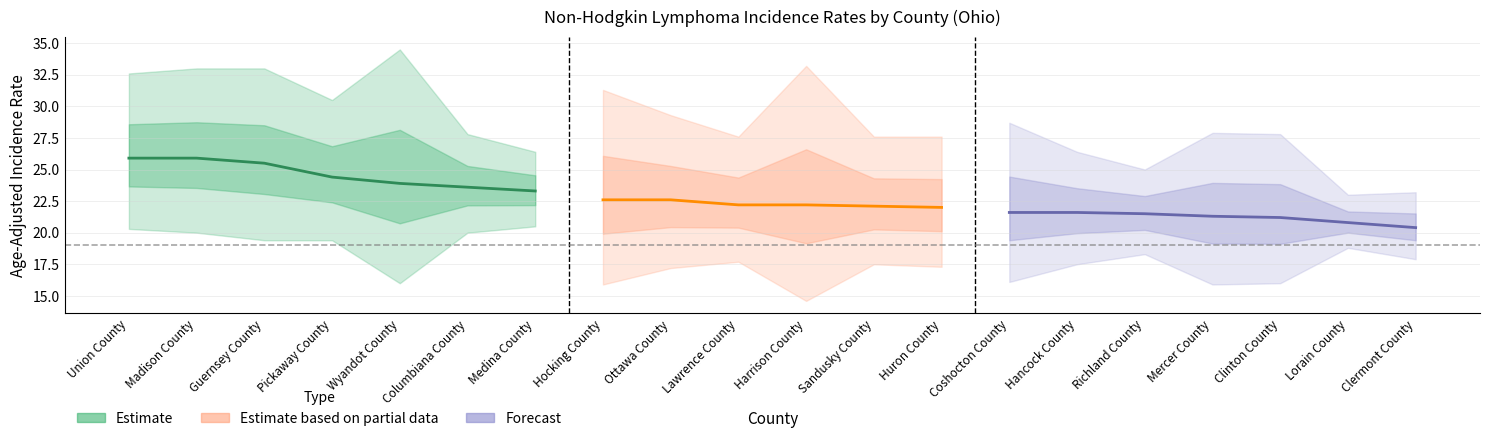

How many values in the Upper_CI series exceed 27?

15